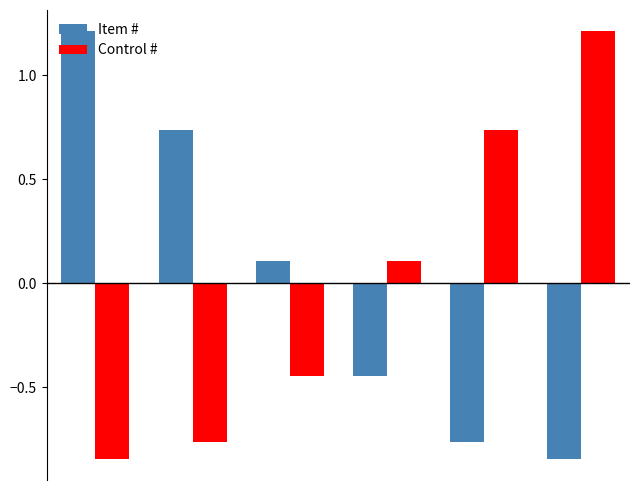

What is the highest value of the Control # series?

1.2